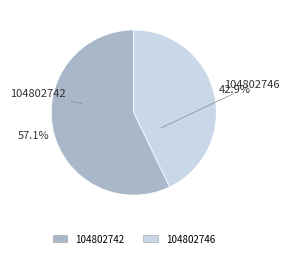

What percentage is the 104802742 slice, to the nearest percent?

57%